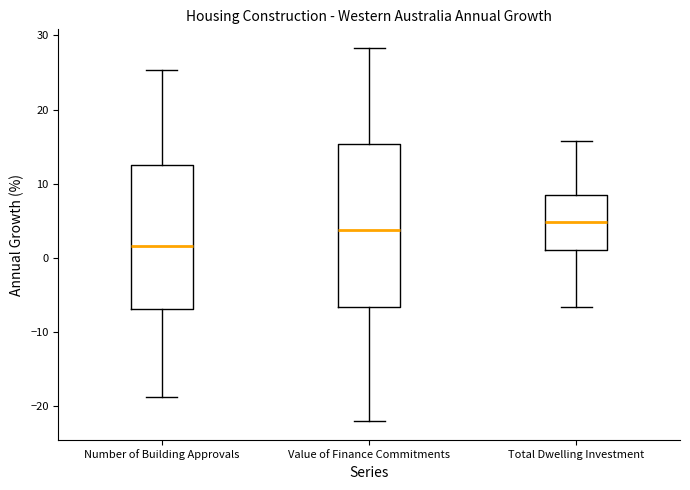

Which box has the highest median line?

Total Dwelling Investment